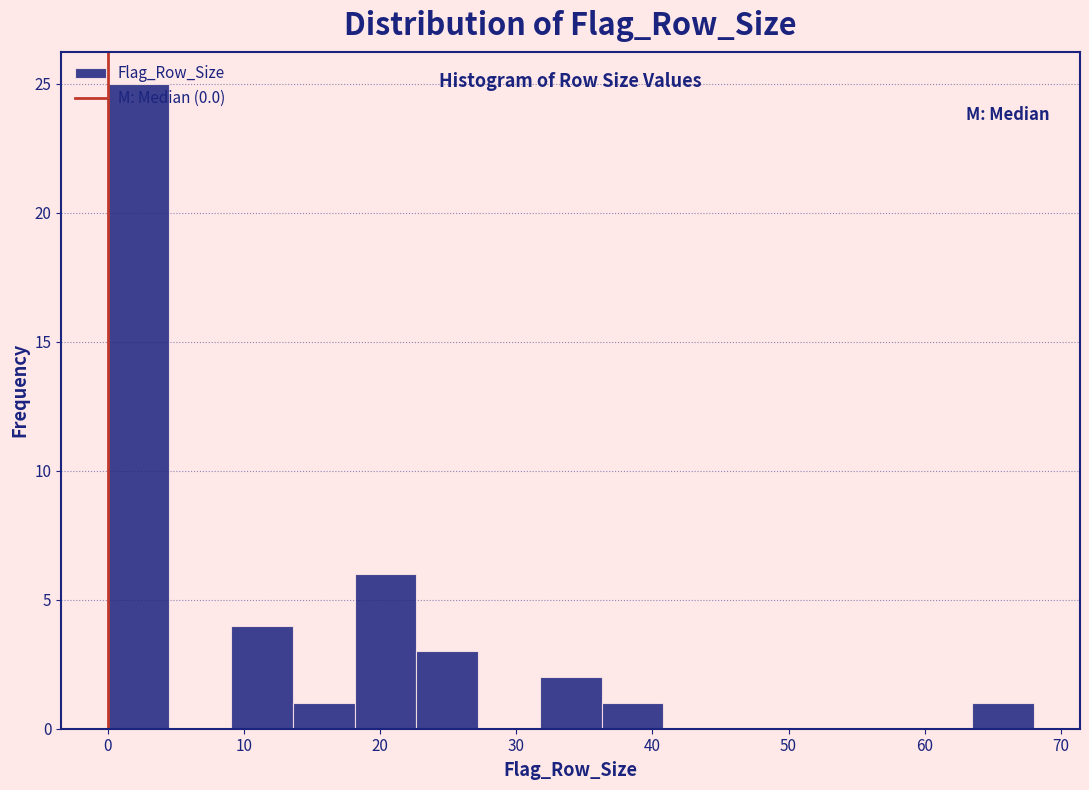

Reading left to right, transcribe this chart: for each bar, give the range it covers on the x-axis and its height. Neither the bar edges nor the heights are printed on the chart, so give them approximately, as read against the axes.

0 to 5: 25
5 to 9: 0
9 to 14: 4
14 to 18: 1
18 to 23: 6
23 to 27: 3
27 to 32: 0
32 to 36: 2
36 to 41: 1
41 to 45: 0
45 to 50: 0
50 to 54: 0
54 to 59: 0
59 to 63: 0
63 to 68: 1